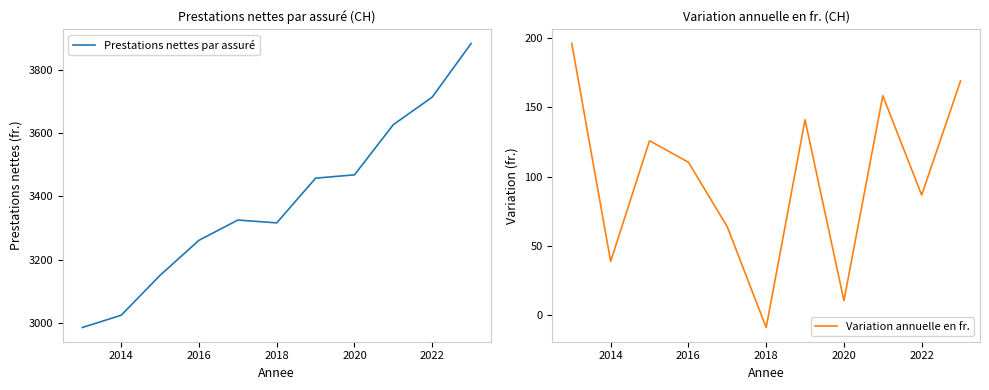

True or false: Prestations nettes par assuré has a value of 3713.4 at 2022.

True